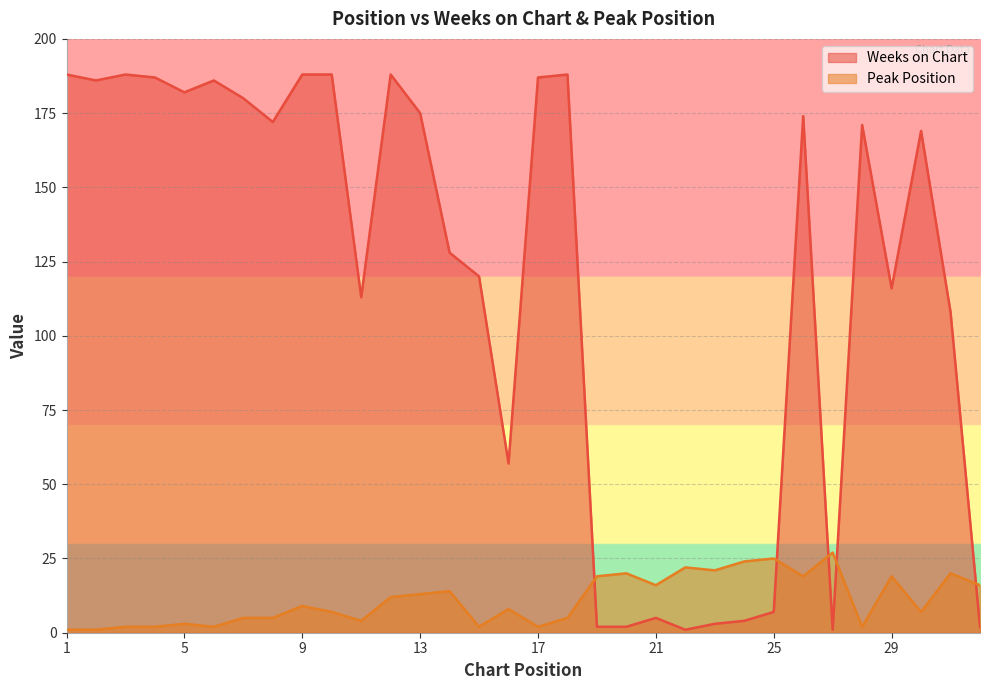

What is the greatest value displayed?

188